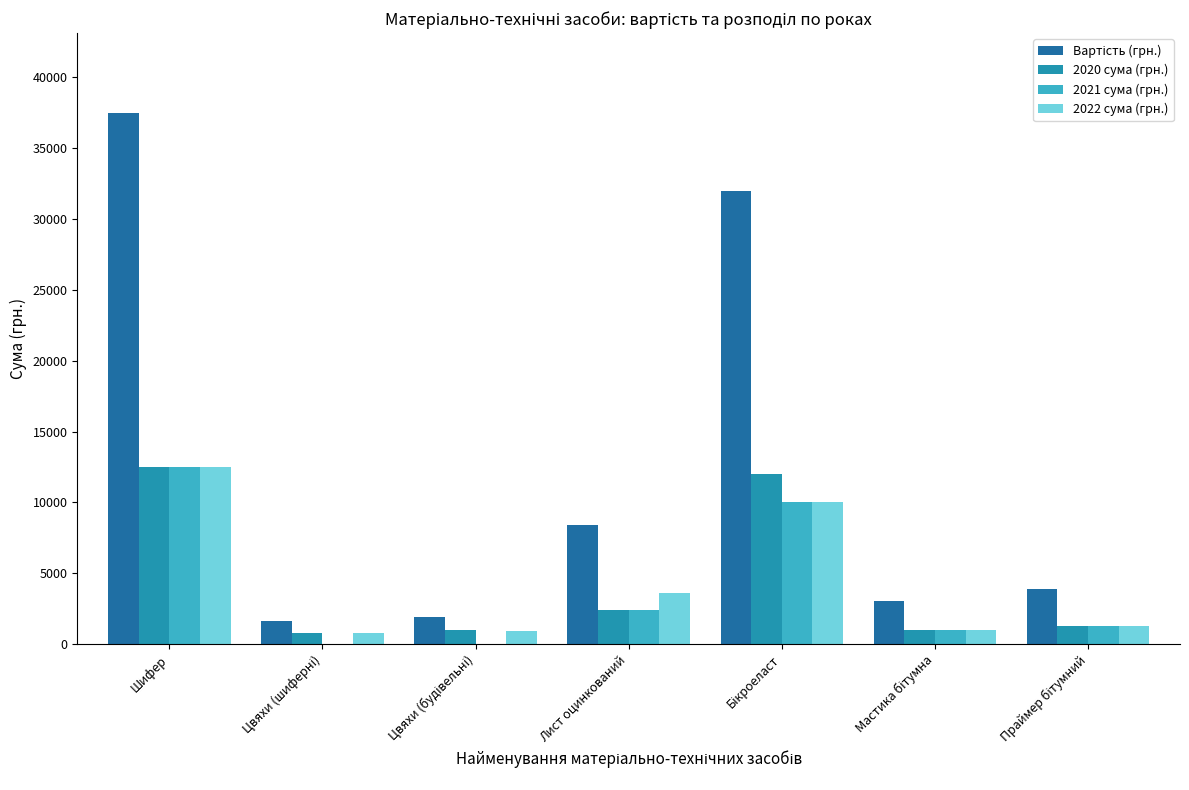

At which category is the sum across all series the highest?

Шифер